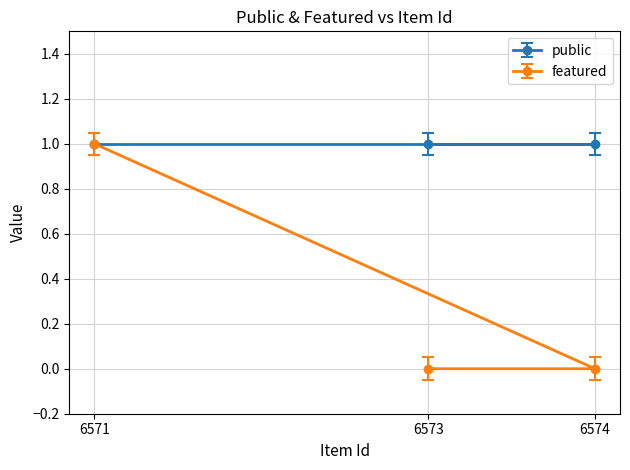

Rank the categories by value from highest to lowest.

6571, 6574, 6573